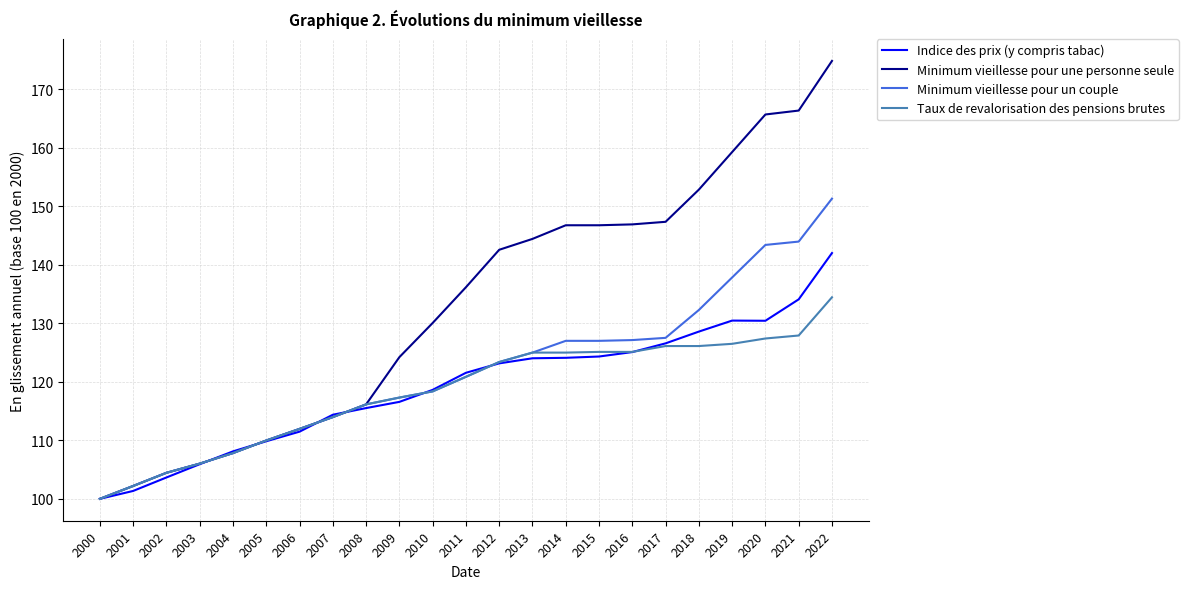

True or false: Taux de revalorisation des pensions brutes has a value of 106.0 at 2003.

True